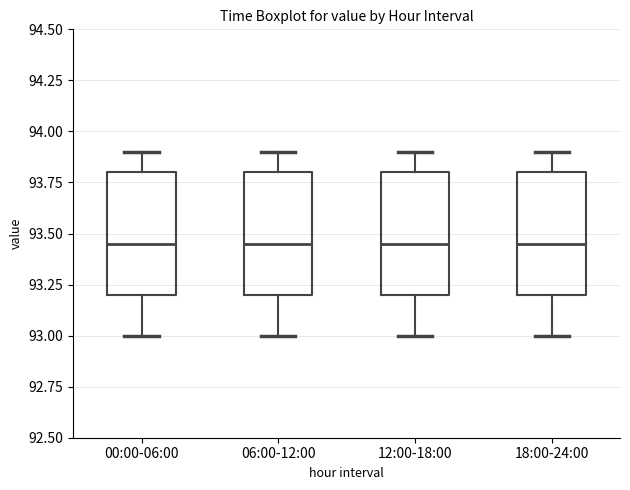

Reading left to right, transcribe this box plot: for each box, give where its median line is, the range the box spans, and where its two whiskers end, as read against the y-axis. The values are not printed on the chart, so give them approximately, as read against the axis.

00:00-06:00: median 93.45, box 93.20 to 93.80, whiskers 93.00 to 93.90
06:00-12:00: median 93.45, box 93.20 to 93.80, whiskers 93.00 to 93.90
12:00-18:00: median 93.45, box 93.20 to 93.80, whiskers 93.00 to 93.90
18:00-24:00: median 93.45, box 93.20 to 93.80, whiskers 93.00 to 93.90